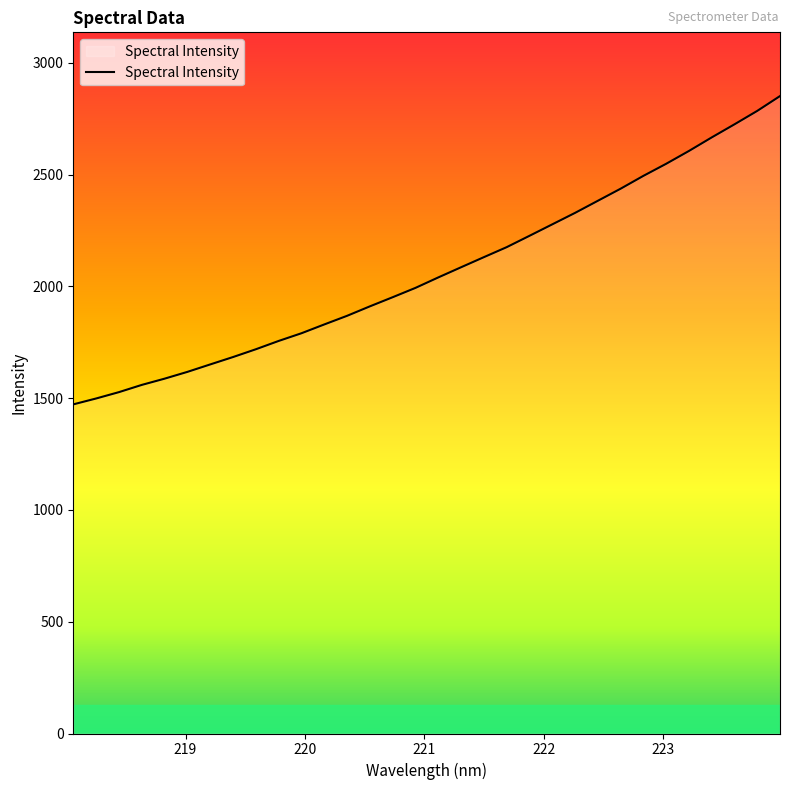

What is the maximum value shown in the chart?

2851.6